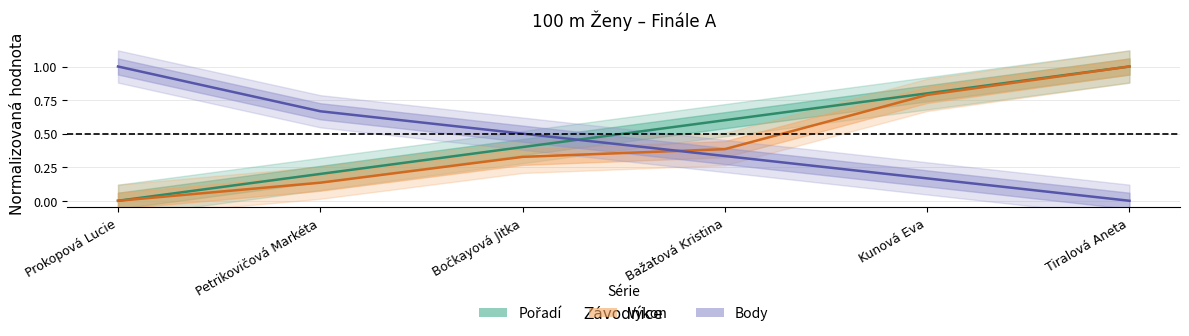

How many data points in Pořadí are above 0?

5